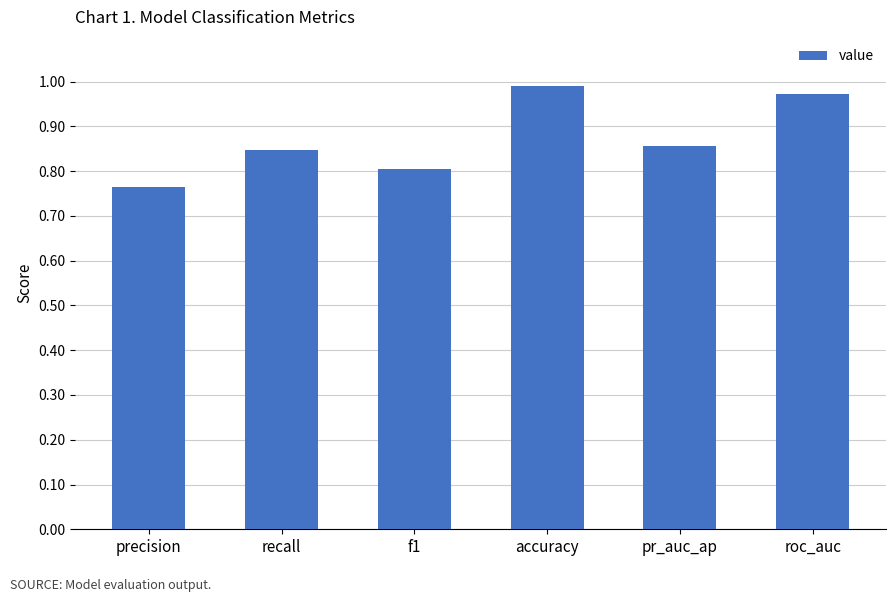

At which label is the value closest to 0?

precision